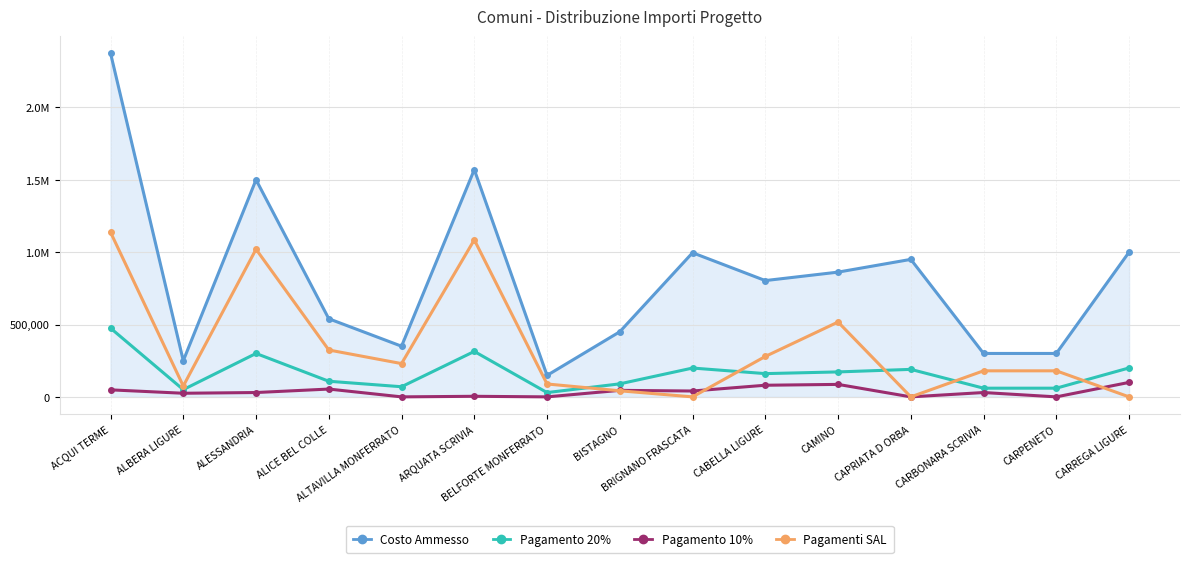

What is the sum of all Pagamenti SAL values?

5159044.2